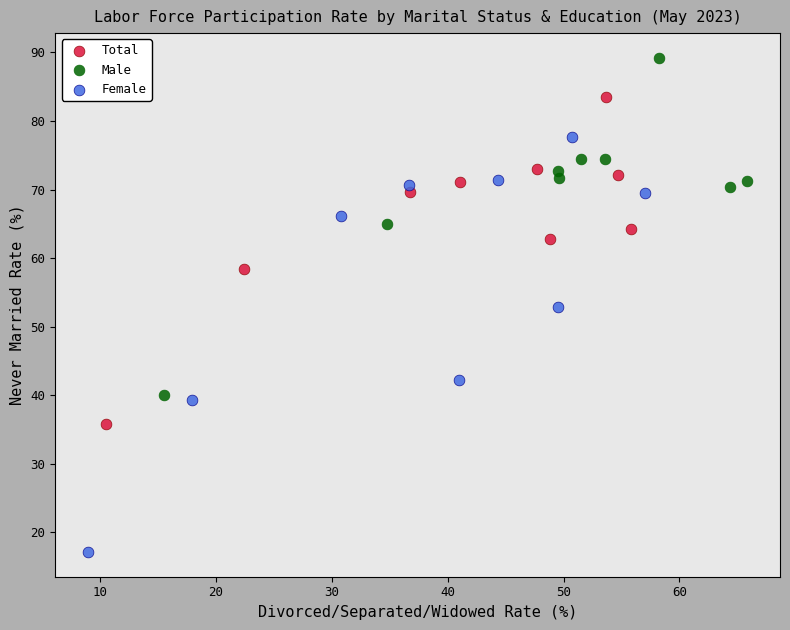

Which series contains the lowest Y value?

Female